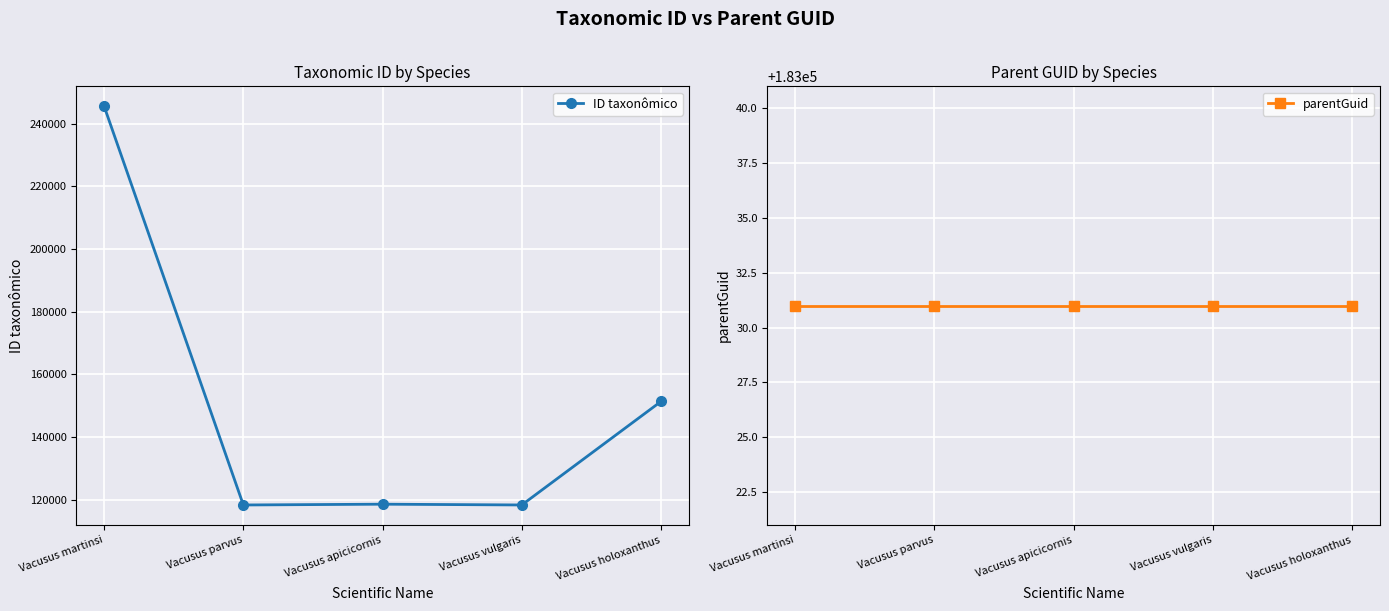

Rank the series at Vacusus holoxanthus from highest to lowest value.

parentGuid, ID taxonômico